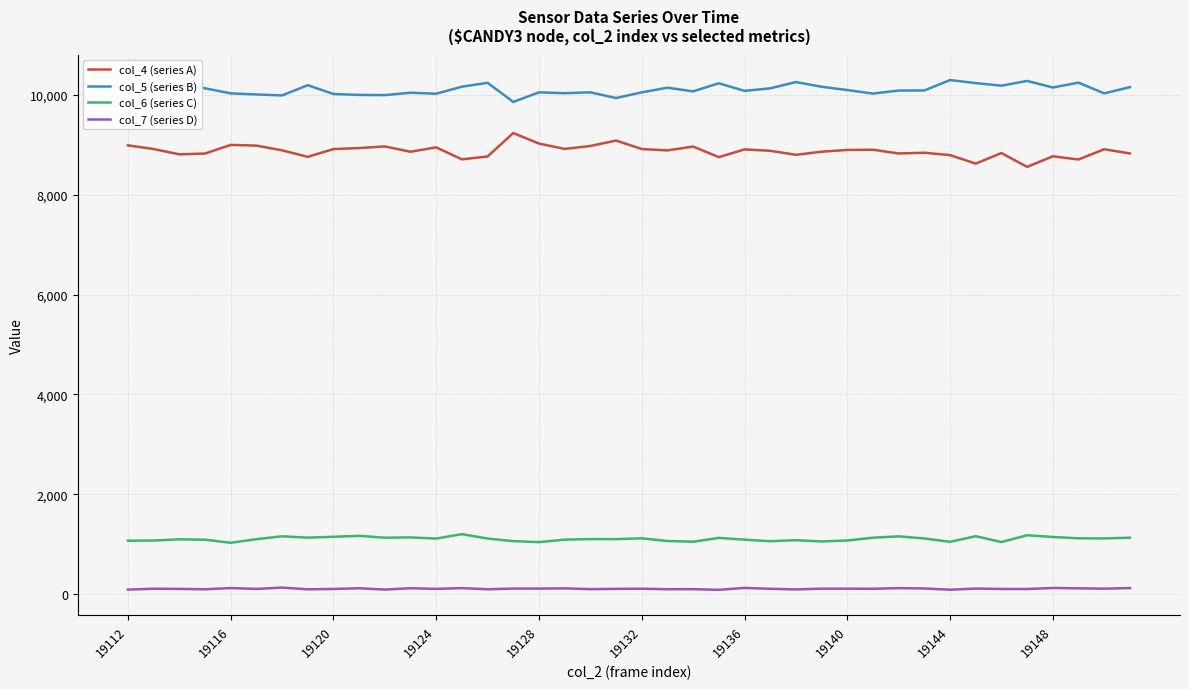

What is the greatest value displayed?

10298